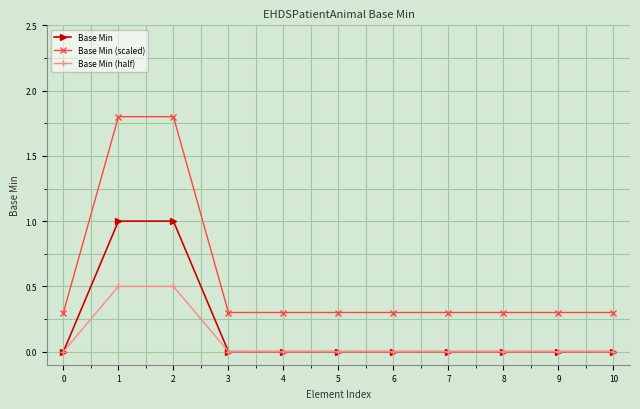

Reading left to right, extract all data points from this chart.

Base Min: 0=0.0	1=1.0	2=1.0	3=0.0	4=0.0	5=0.0	6=0.0	7=0.0	8=0.0	9=0.0	10=0.0
Base Min (scaled): 0=0.3	1=1.8	2=1.8	3=0.3	4=0.3	5=0.3	6=0.3	7=0.3	8=0.3	9=0.3	10=0.3
Base Min (half): 0=0.0	1=0.5	2=0.5	3=0.0	4=0.0	5=0.0	6=0.0	7=0.0	8=0.0	9=0.0	10=0.0